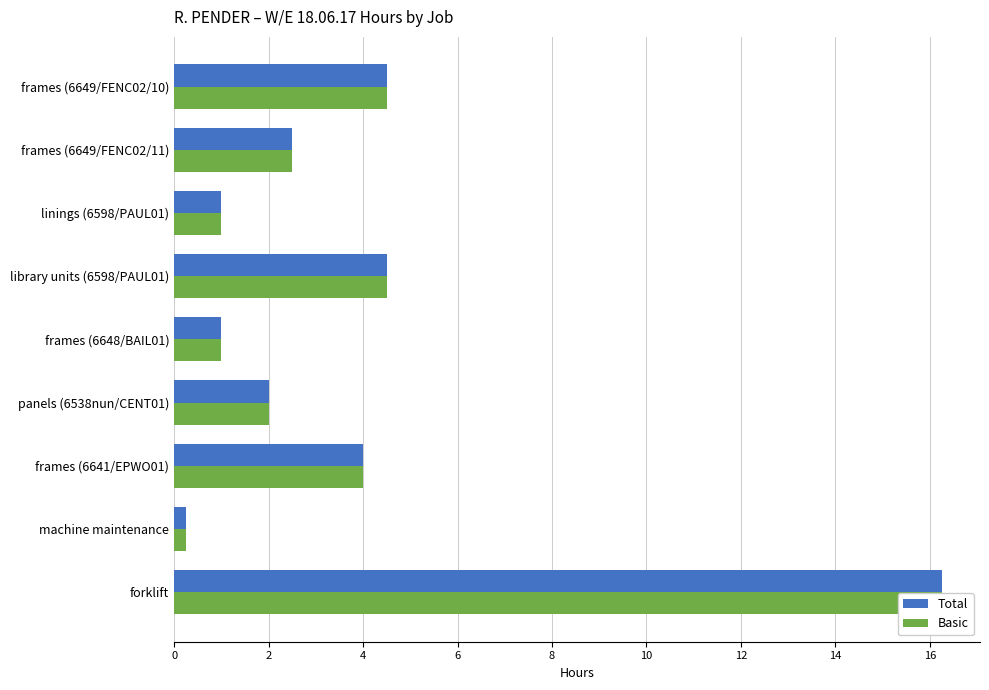

Reading left to right, transcribe all the data shown in this chart.

Total: 4.5	2.5	1.0	4.5	1.0	2.0	4.0	0.2	16.2
Basic: 4.5	2.5	1.0	4.5	1.0	2.0	4.0	0.2	16.2